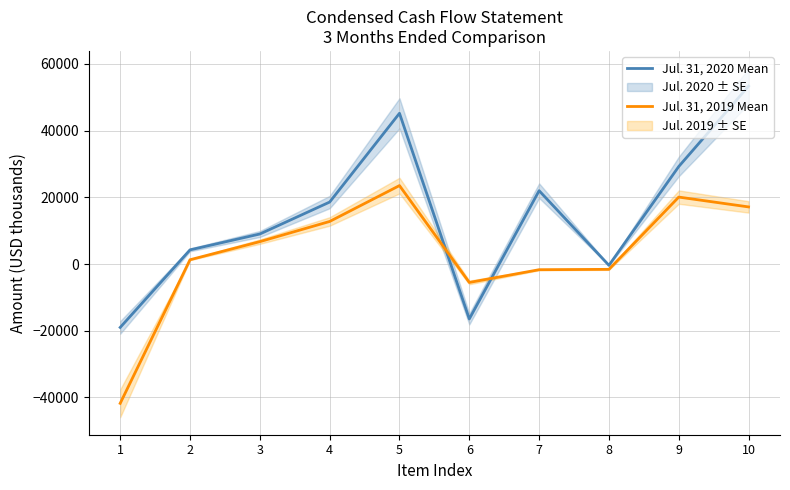

At 7, list the series in order from largest to smallest.

Jul. 31, 2020 Mean, Jul. 31, 2019 Mean